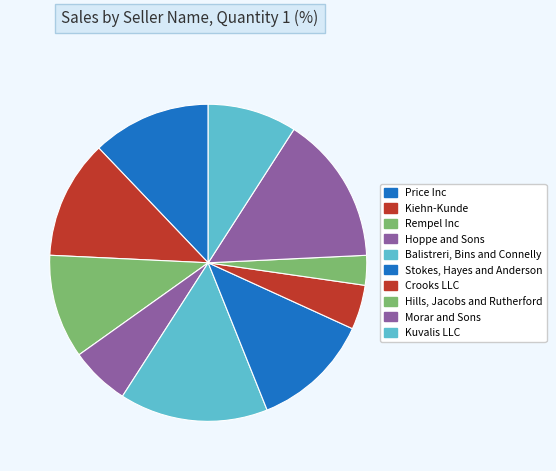

Which category has the smallest portion of the pie?

Hills, Jacobs and Rutherford